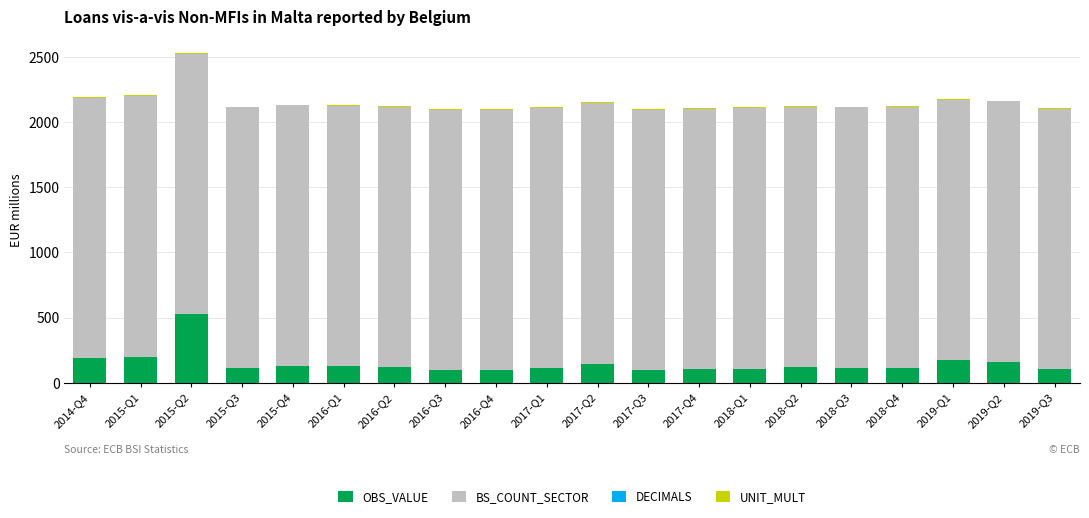

What is the sum of all OBS_VALUE values?

2939